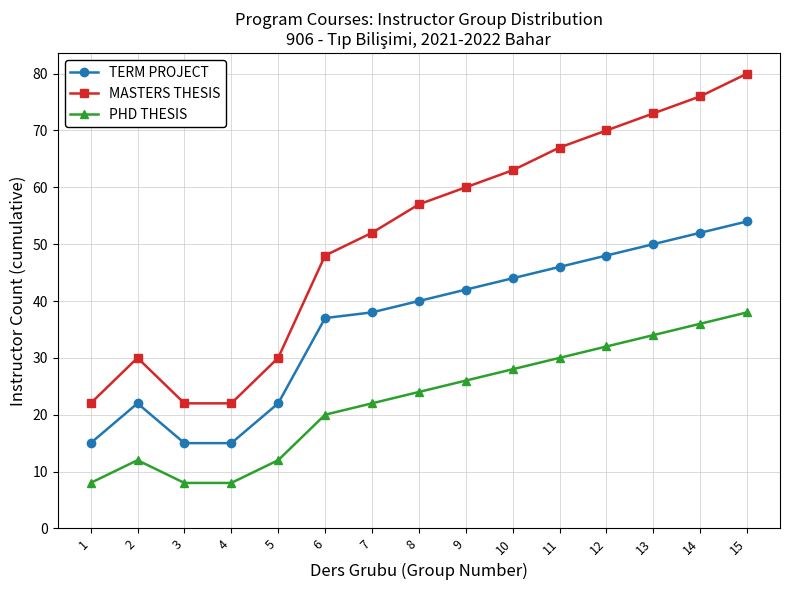

Reading left to right, what are all the values shown in this chart?

TERM PROJECT: 1=15	2=22	3=15	4=15	5=22	6=37	7=38	8=40	9=42	10=44	11=46	12=48	13=50	14=52	15=54
MASTERS THESIS: 1=22	2=30	3=22	4=22	5=30	6=48	7=52	8=57	9=60	10=63	11=67	12=70	13=73	14=76	15=80
PHD THESIS: 1=8	2=12	3=8	4=8	5=12	6=20	7=22	8=24	9=26	10=28	11=30	12=32	13=34	14=36	15=38